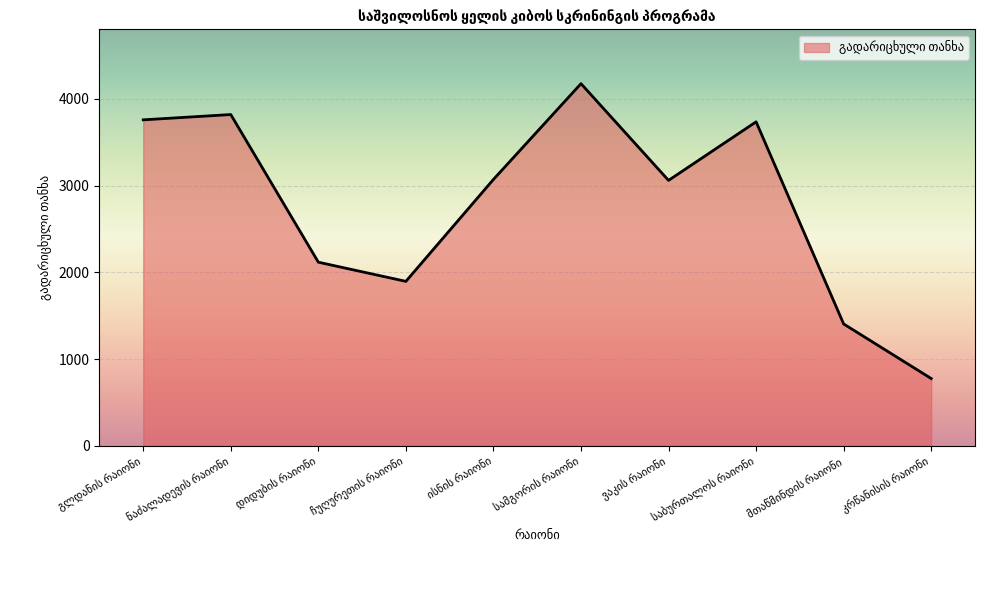

What is the smallest value displayed?

776